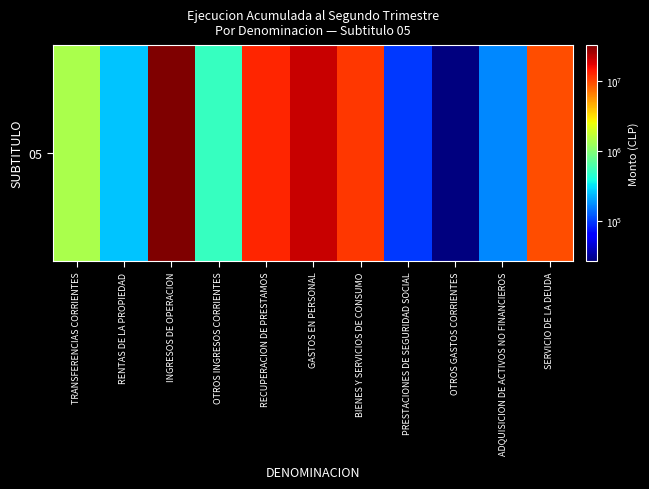

Is it true that the value at SERVICIO DE LA DEUDA is 14766813?

False